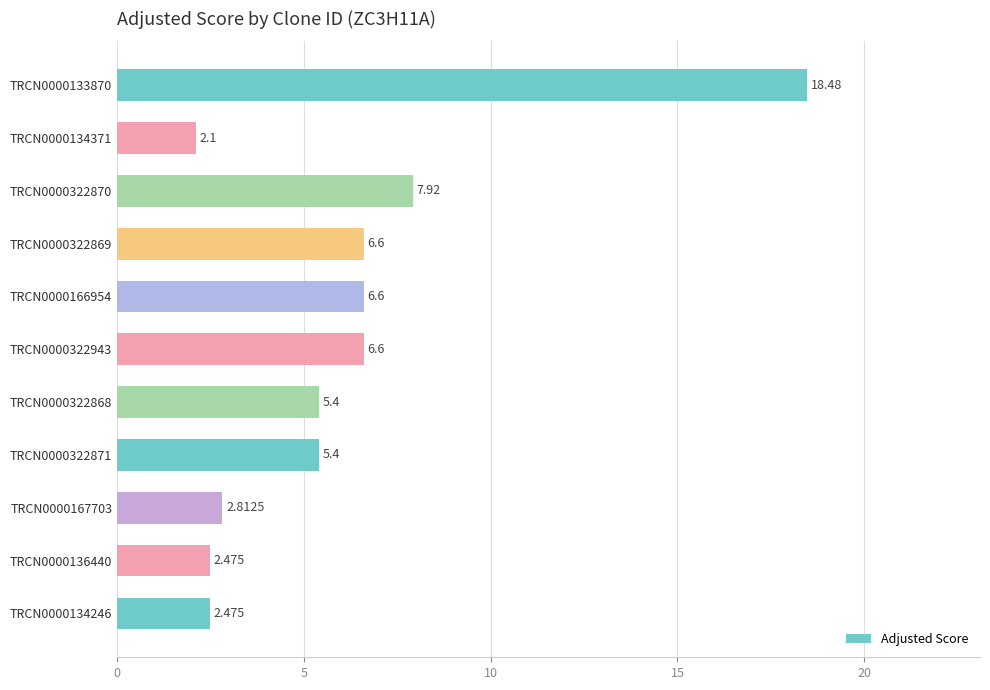

What is the average value?

6.1